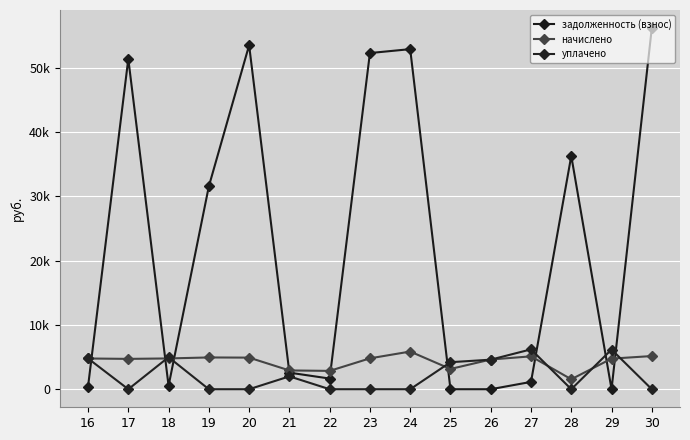

Does the chart have visible grid lines?

Yes